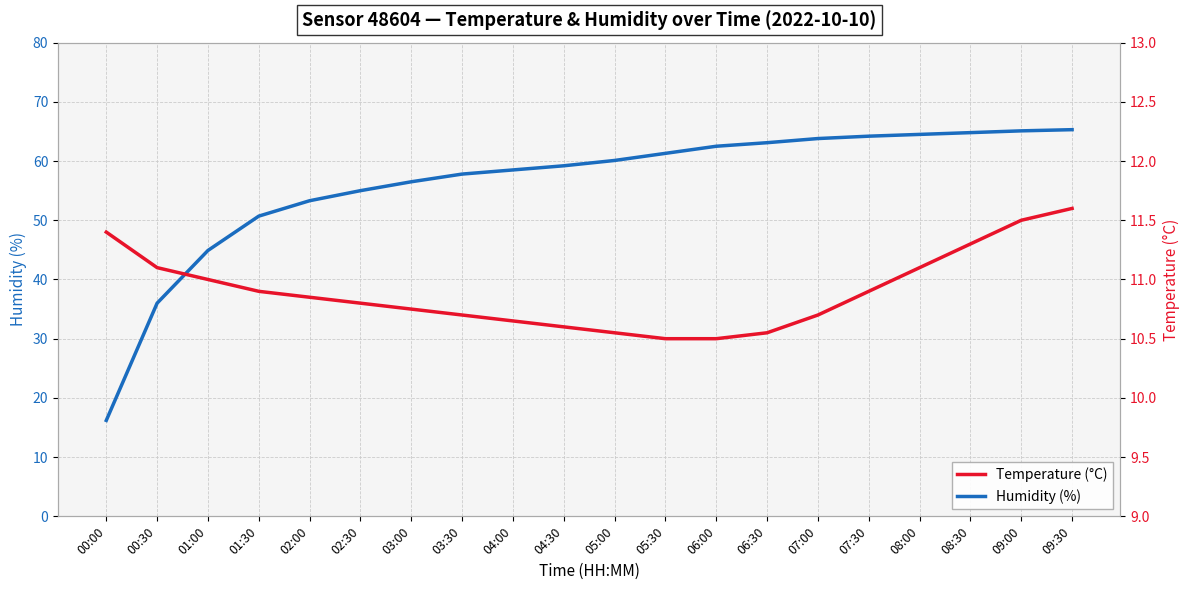

At which category is the sum across all series the highest?

09:30